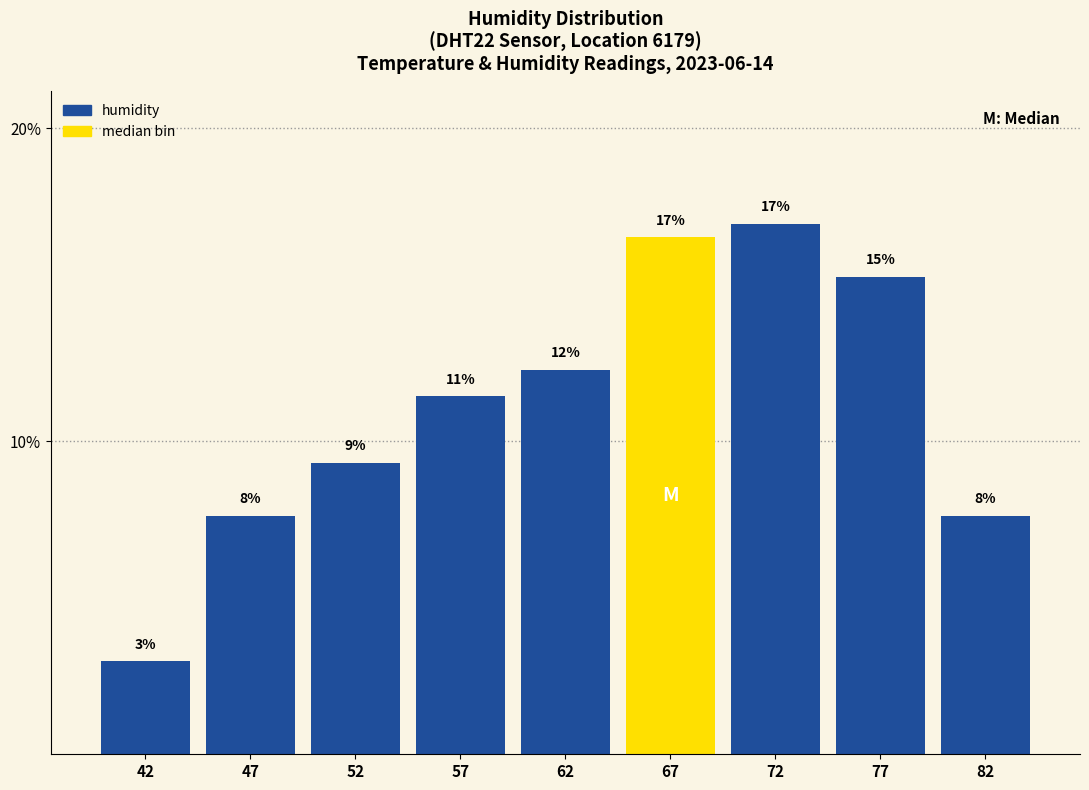

Are the bars horizontal?

No